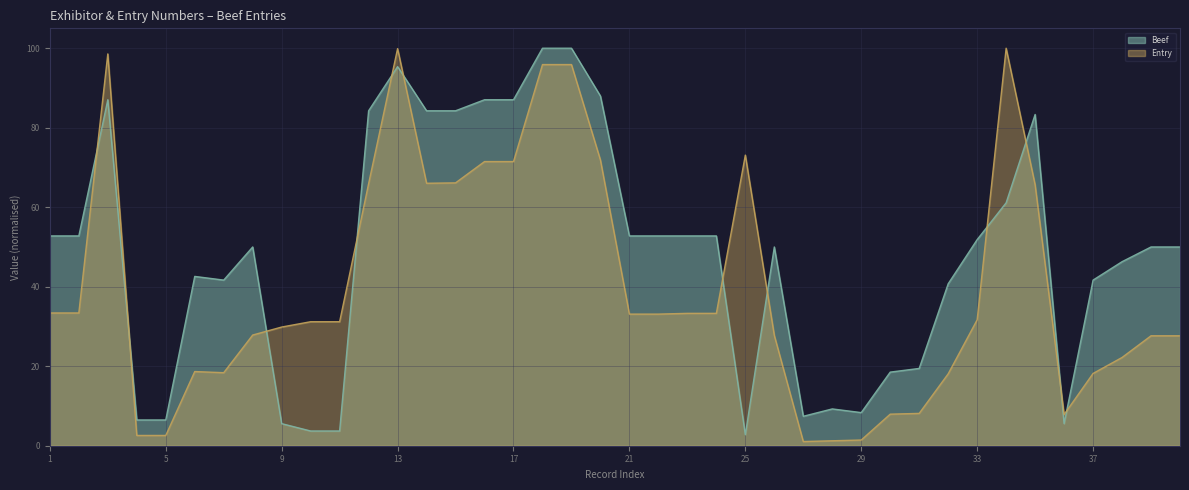

How many values in the Beef series exceed 50?

19